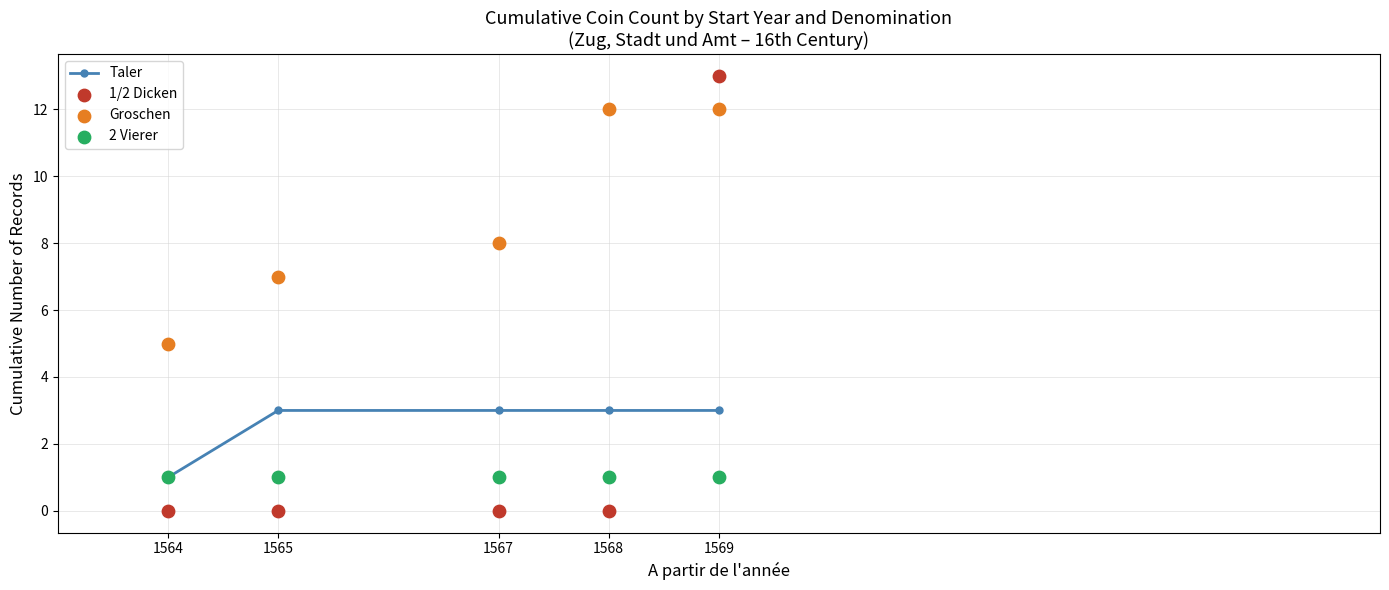

Which series contains the highest Y value?

1/2 Dicken